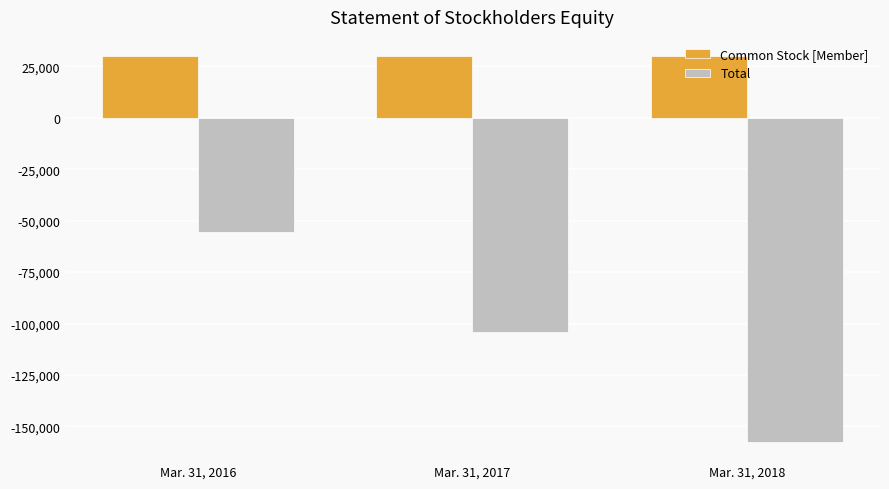

Which series has the widest spread of values?

Total